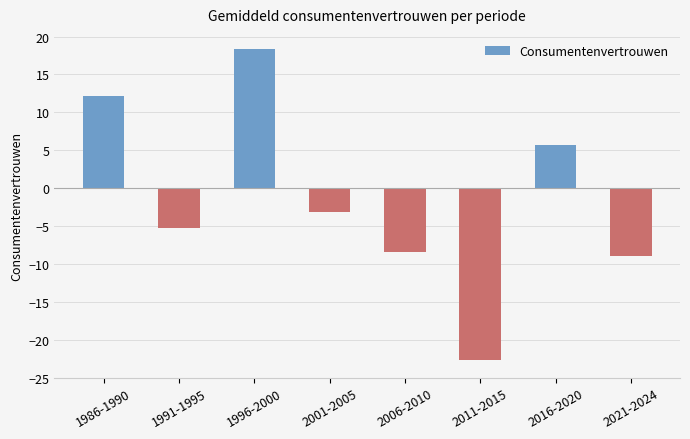

Reading left to right, extract all data points from this chart.

12.1	-5.2	18.3	-3.1	-8.4	-22.6	5.7	-8.9